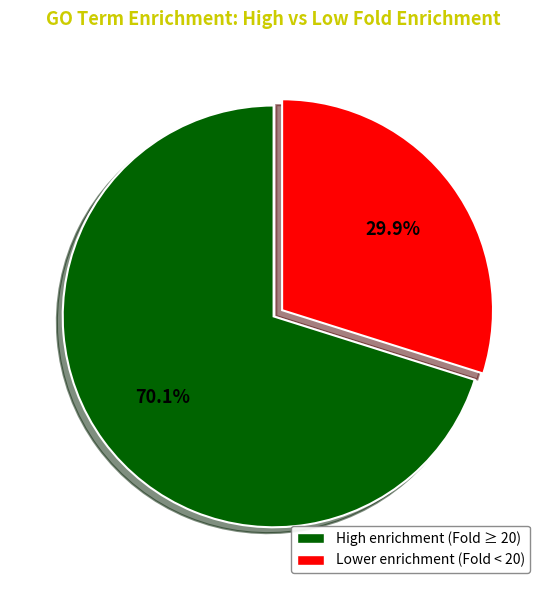

Is there a majority slice in this chart?

Yes